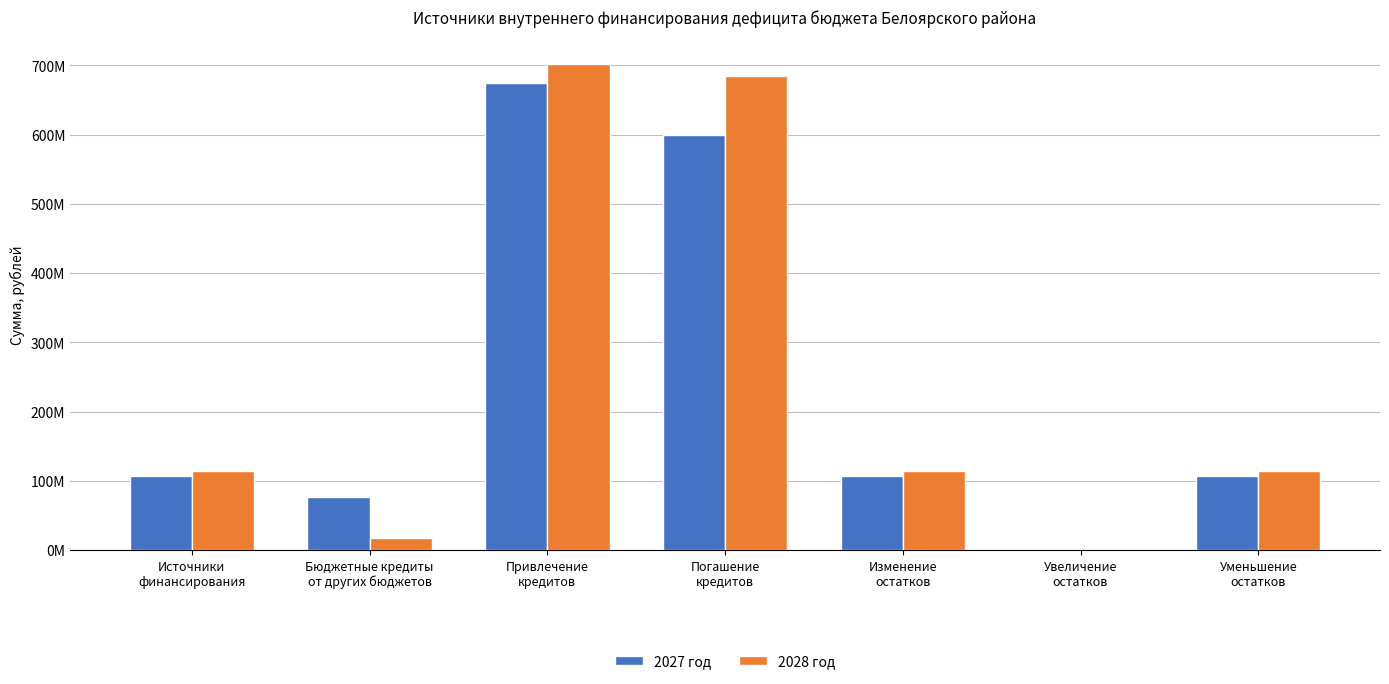

What is the label of the 5th bar from the left?

Изменение
остатков